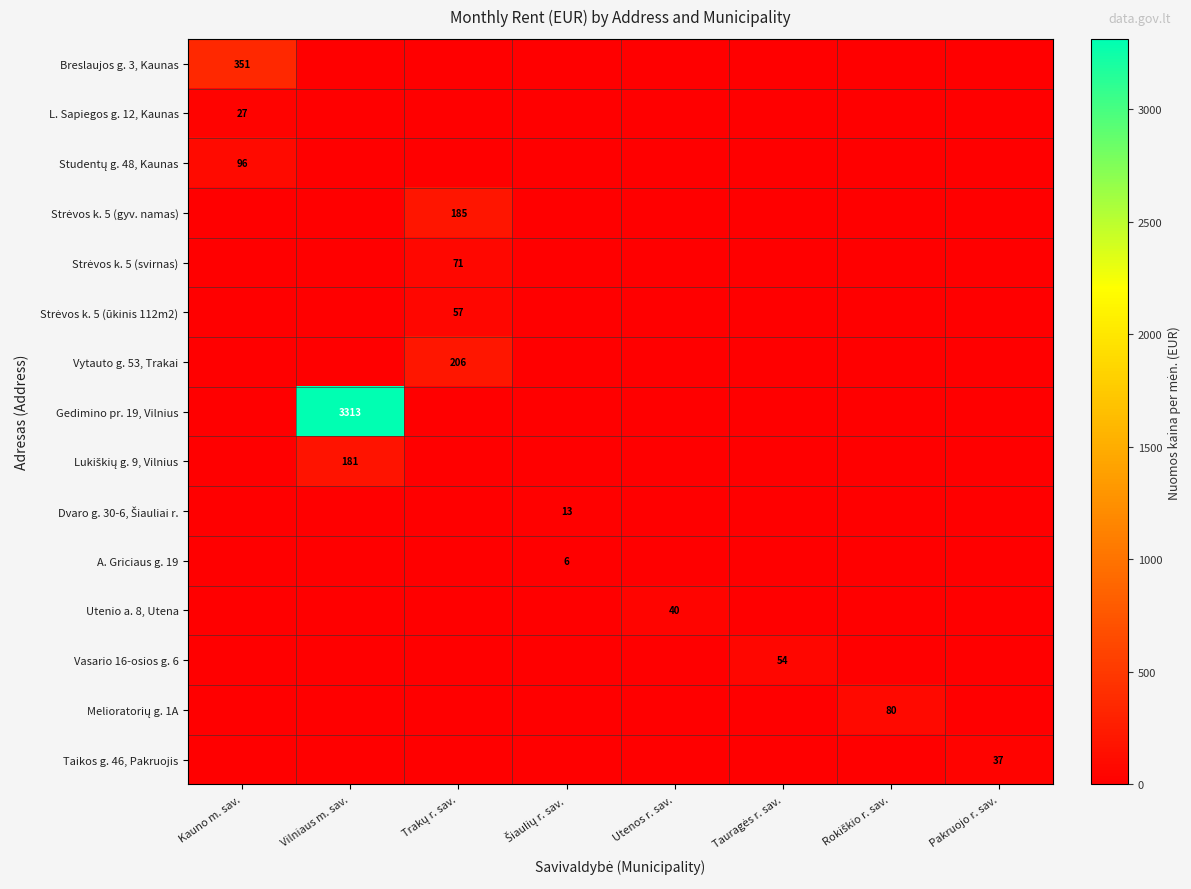

At which category is the sum across all series the highest?

Vilniaus m. sav.